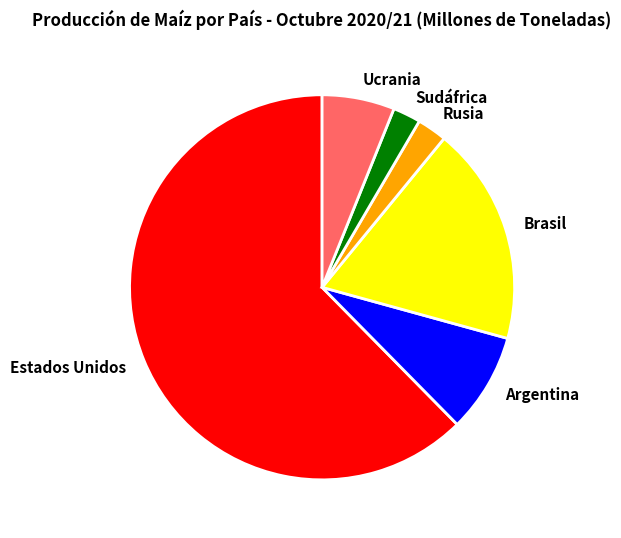

Combined, do Brasil and Ucrania account for over 50%?

No